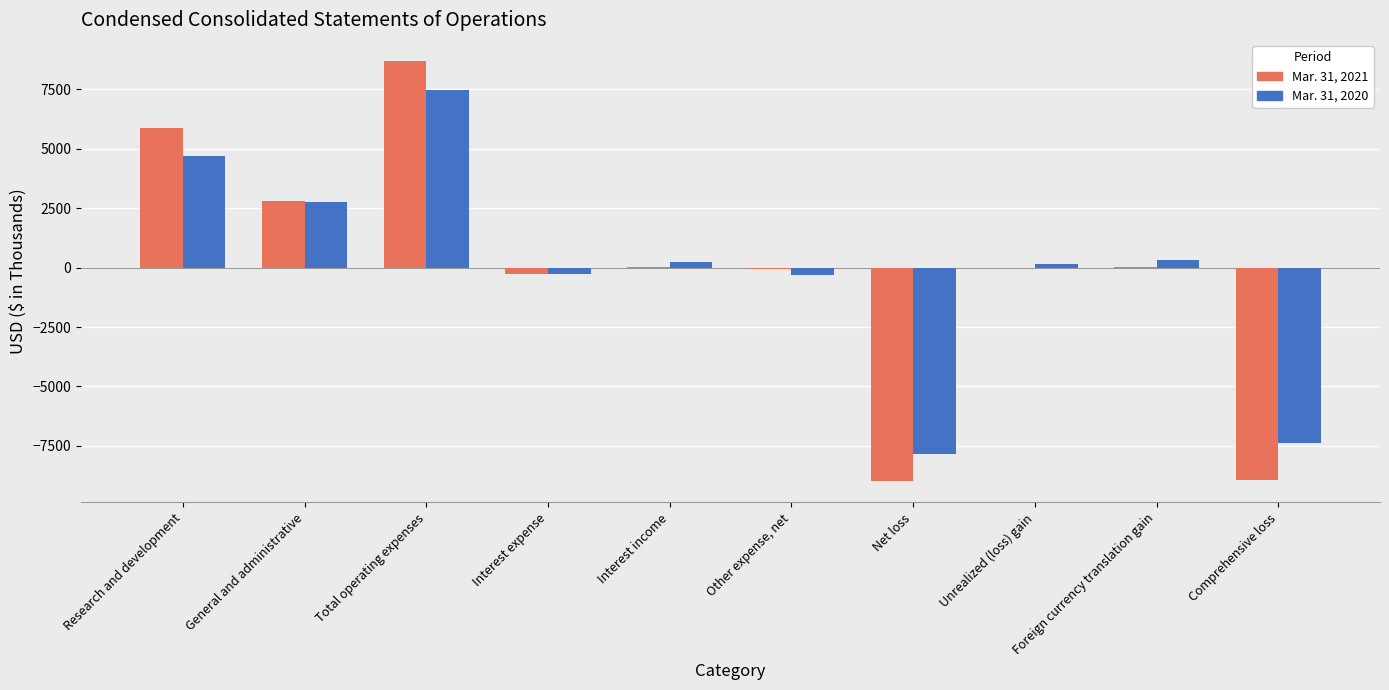

The value of Mar. 31, 2020 at Total operating expenses is 7452. True or false?

True